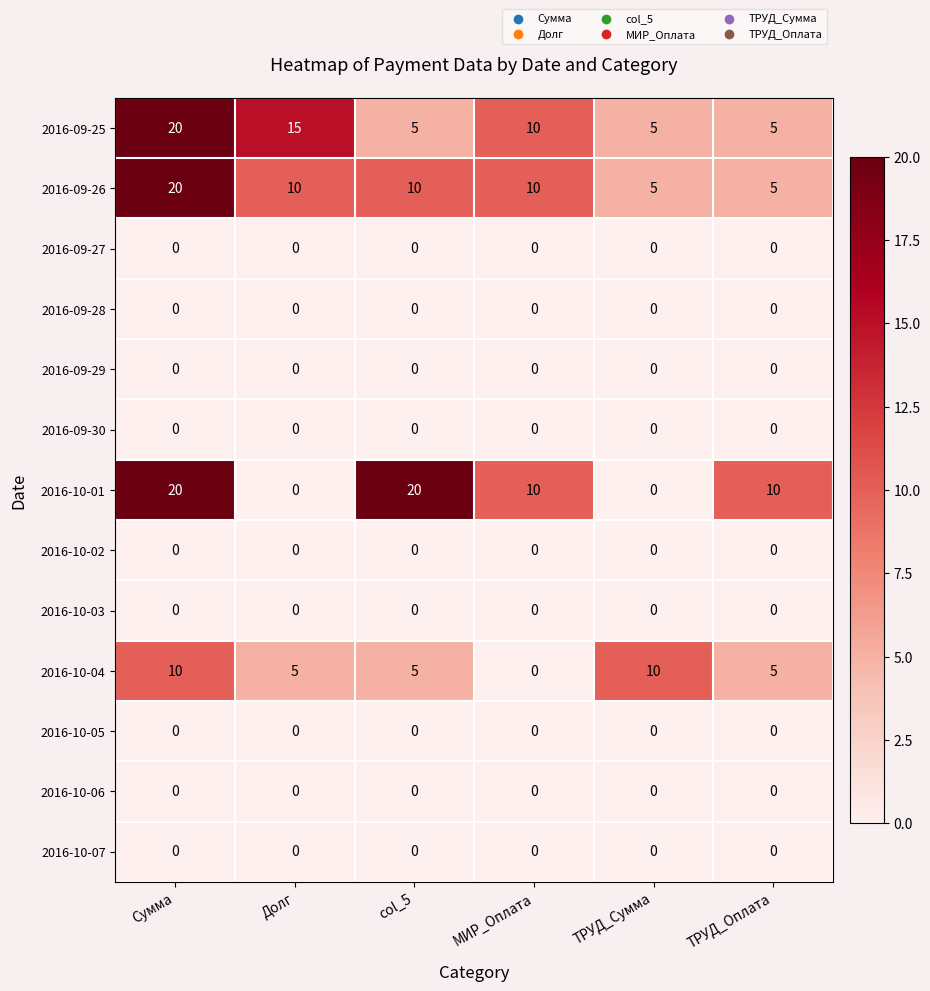

At which category is the sum across all series the highest?

Сумма